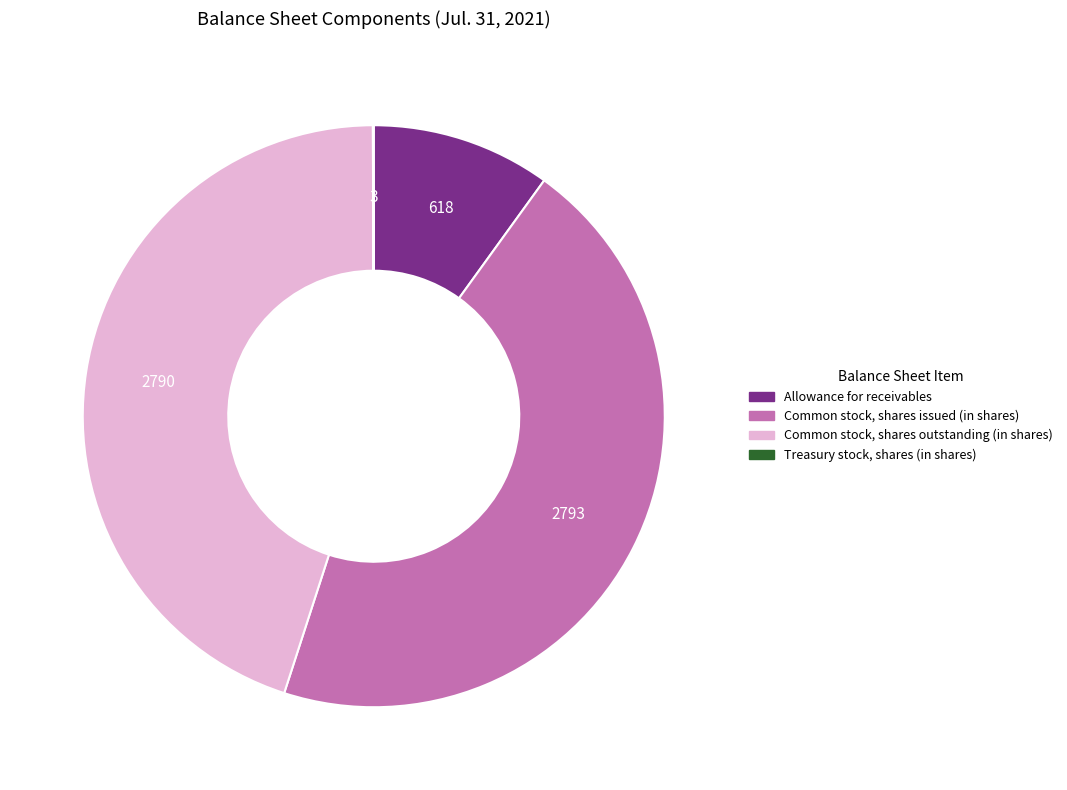

Does Allowance for receivables represent more than half of the total?

No